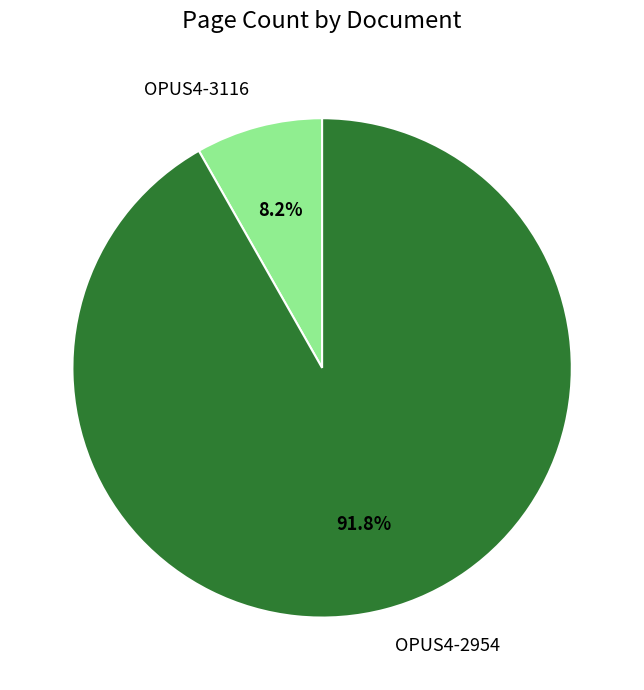

To the nearest percent, what is the combined percentage of OPUS4-3116 and OPUS4-2954?

100%